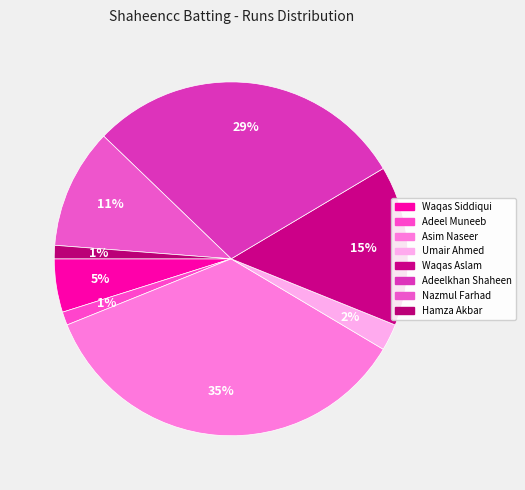

To the nearest percent, what is the difference between the largest and smallest slice percentages?

34%